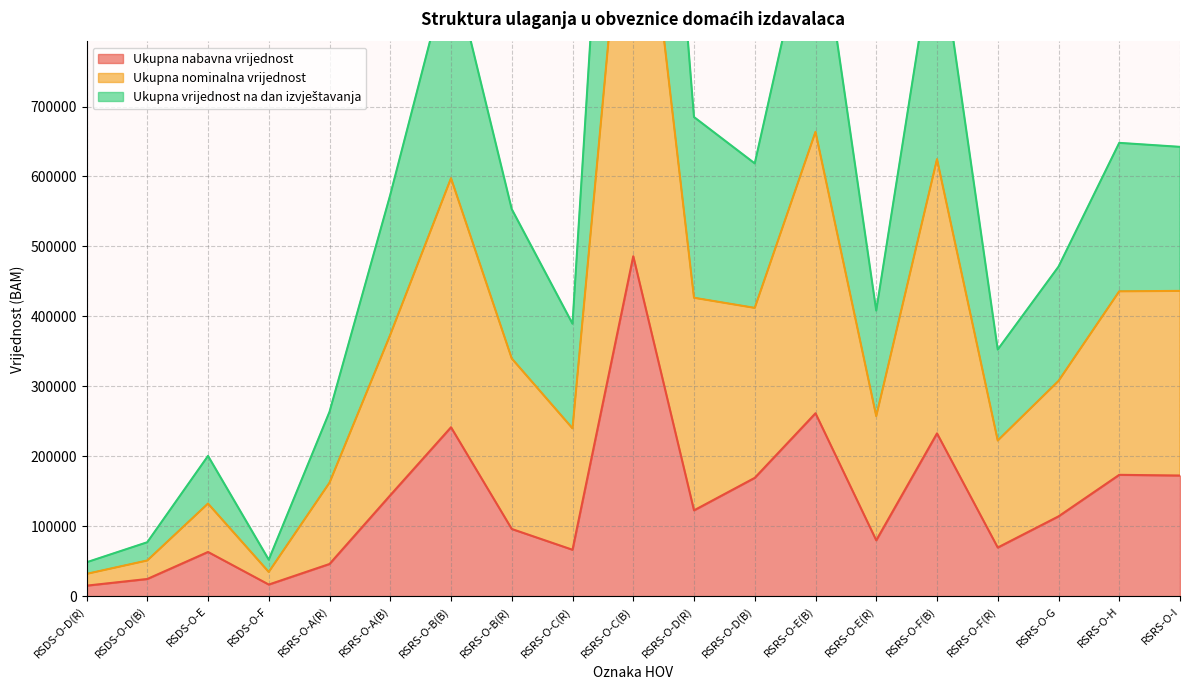

What is the minimum value for Ukupna nabavna vrijednost?

14992.4